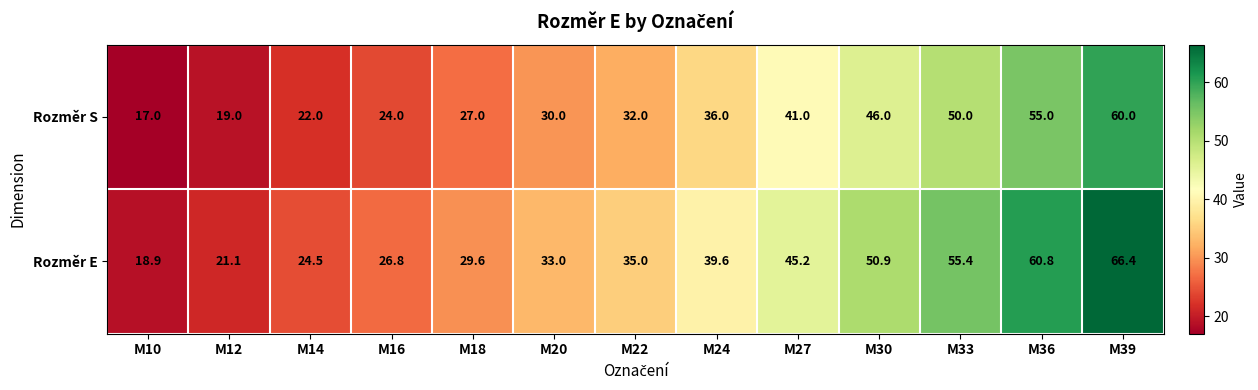

List the series in order of their overall mean, highest first.

Rozměr E, Rozměr S